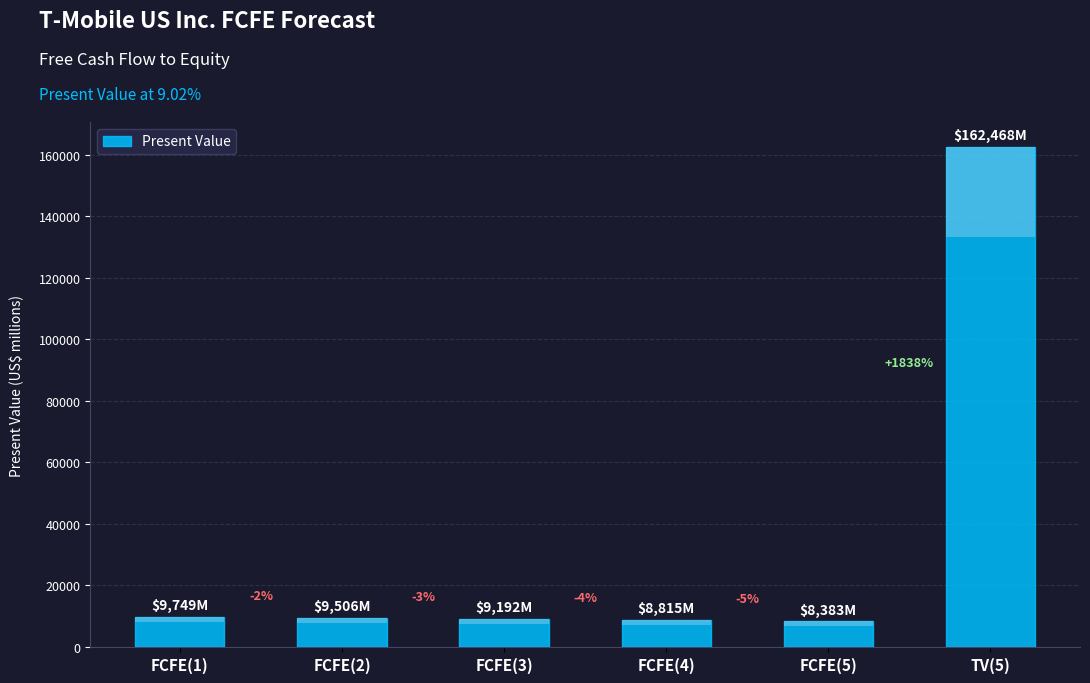

List the labels in order of value, smallest first.

FCFE(5), FCFE(4), FCFE(3), FCFE(2), FCFE(1), TV(5)